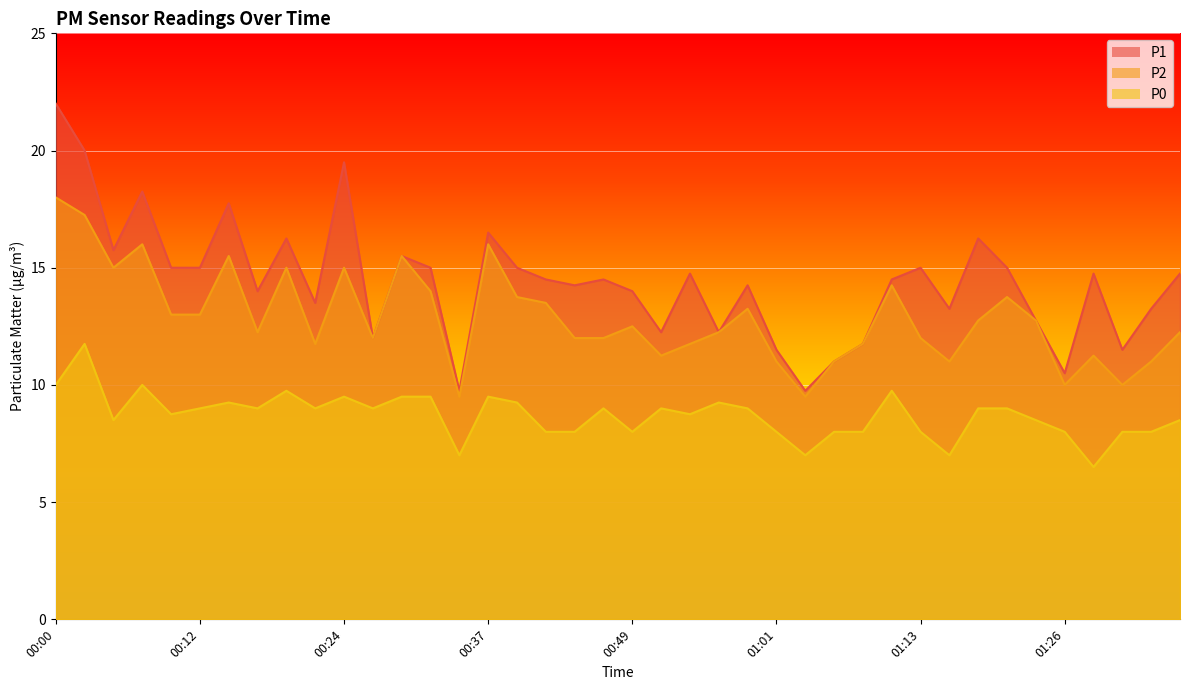

What is the difference between the highest and lowest values at 00:34?

2.8